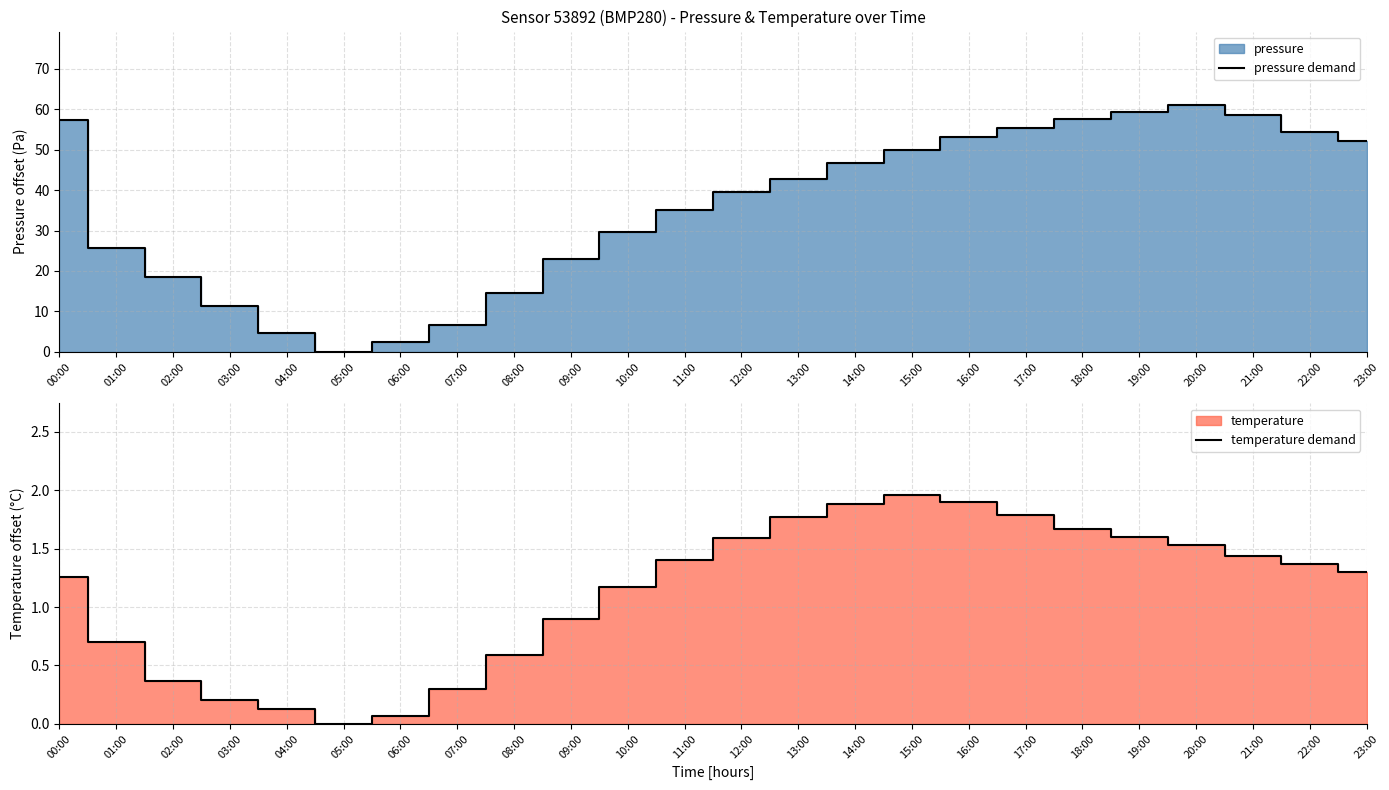

What is the value of the pressure demand point at the 1st from the left?

57.2